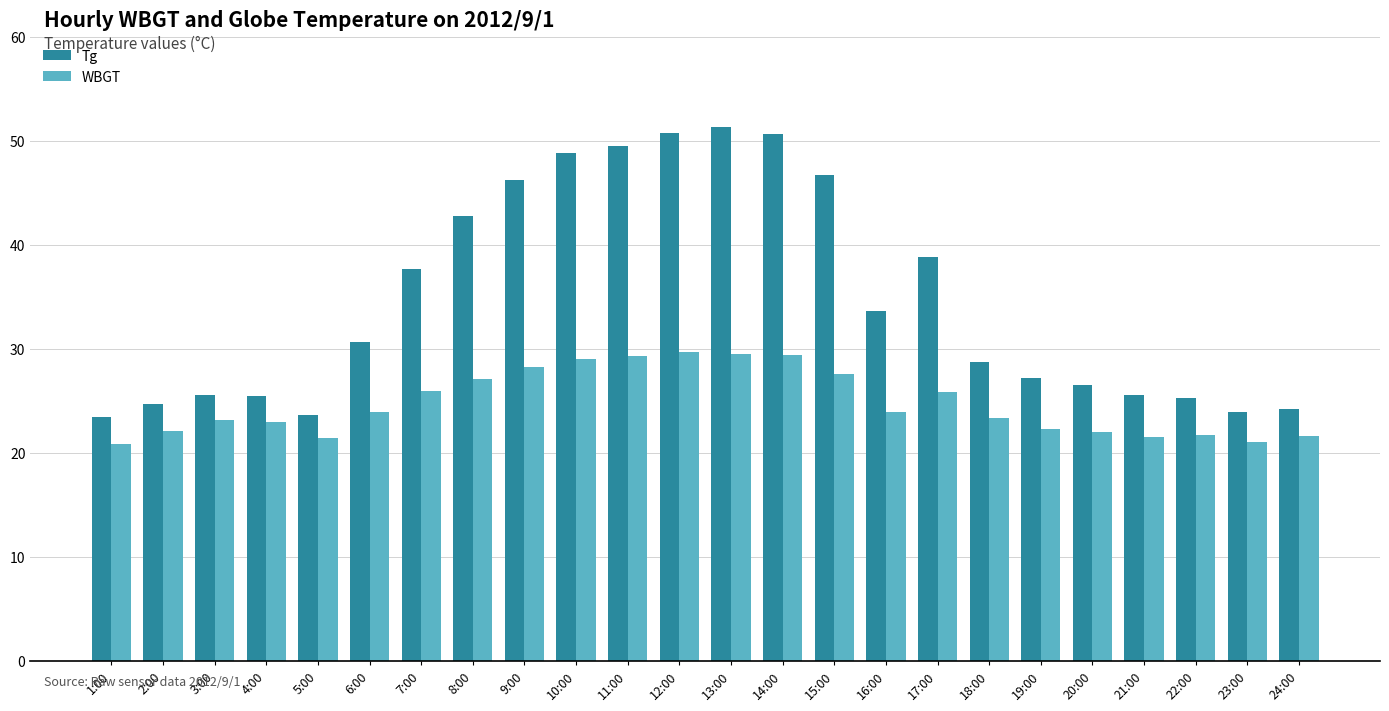

What is the label of the 10th bar from the right?

15:00